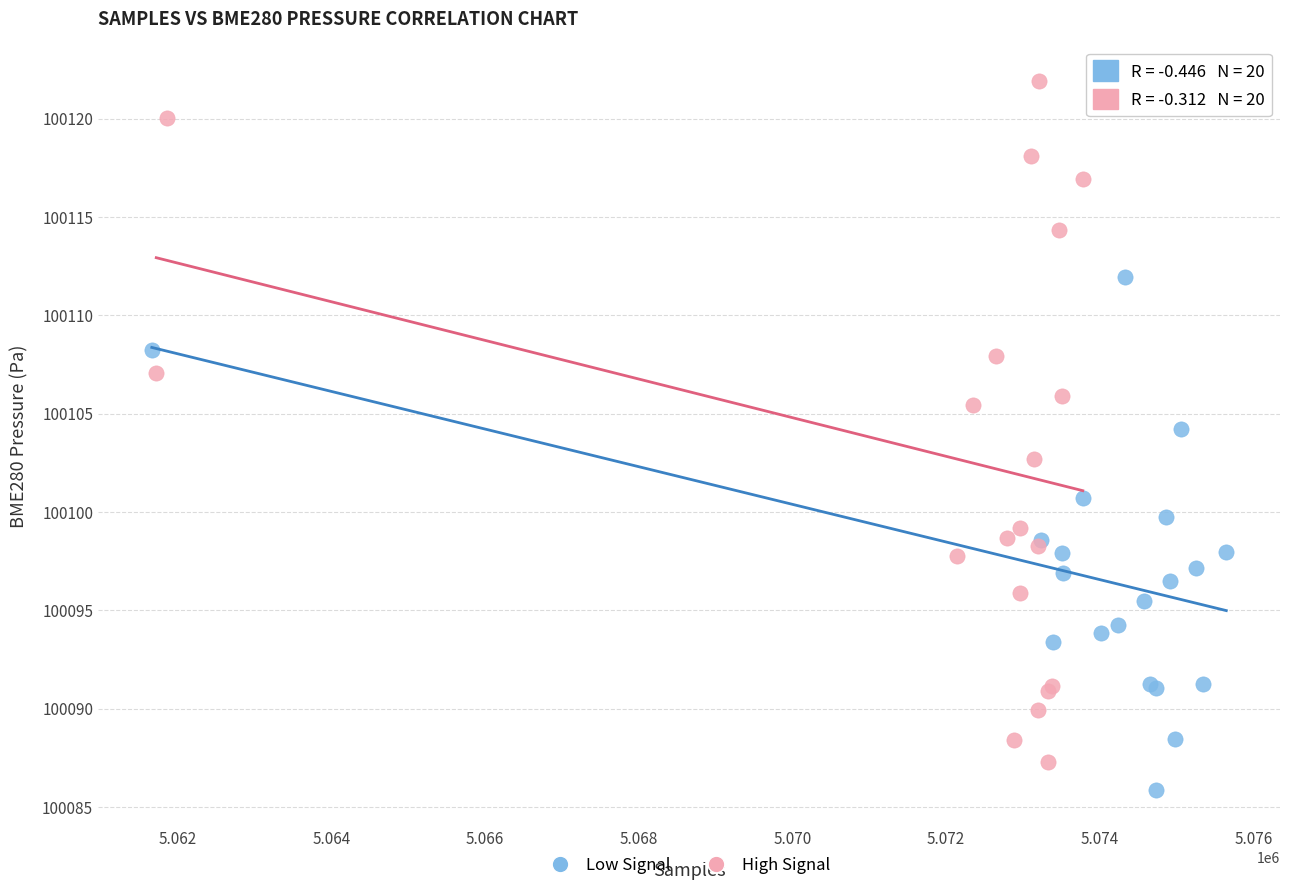

Which series contains the highest Y value?

High Signal